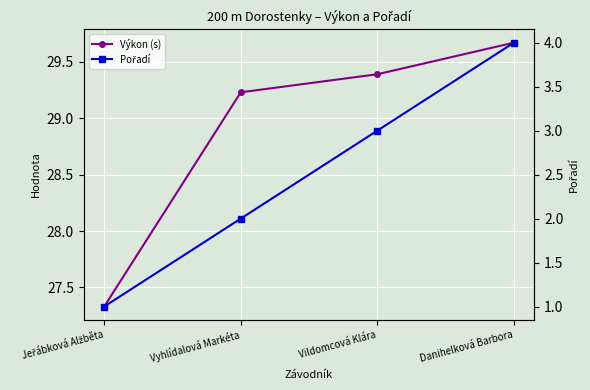

What is the value of the Pořadí point at the 1st from the left?

1.0